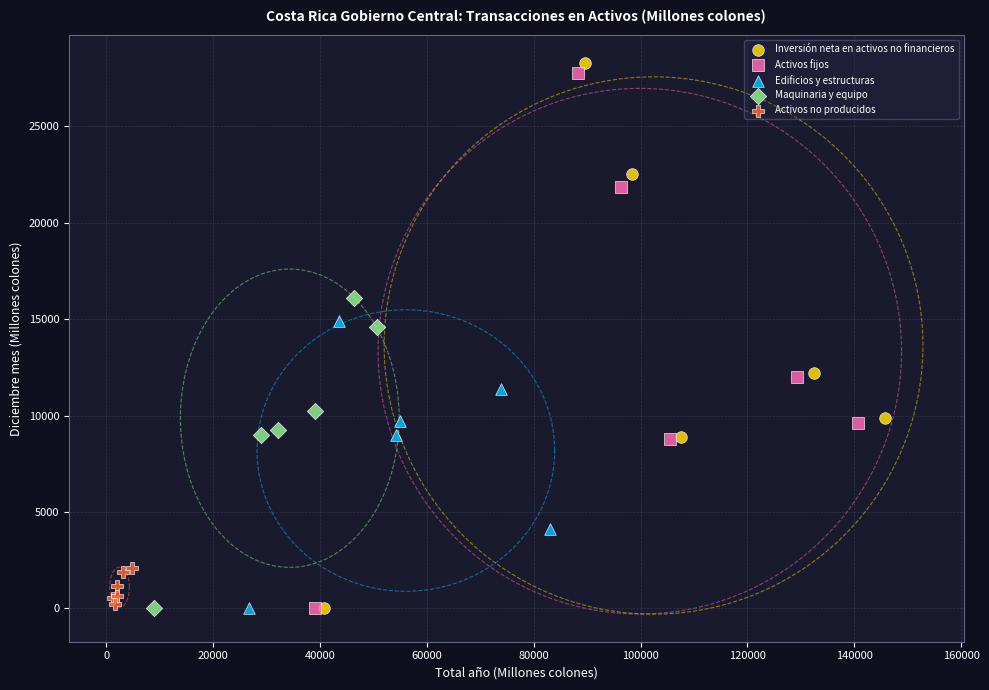

Which series has the widest spread of Y values?

Inversión neta en activos no financieros